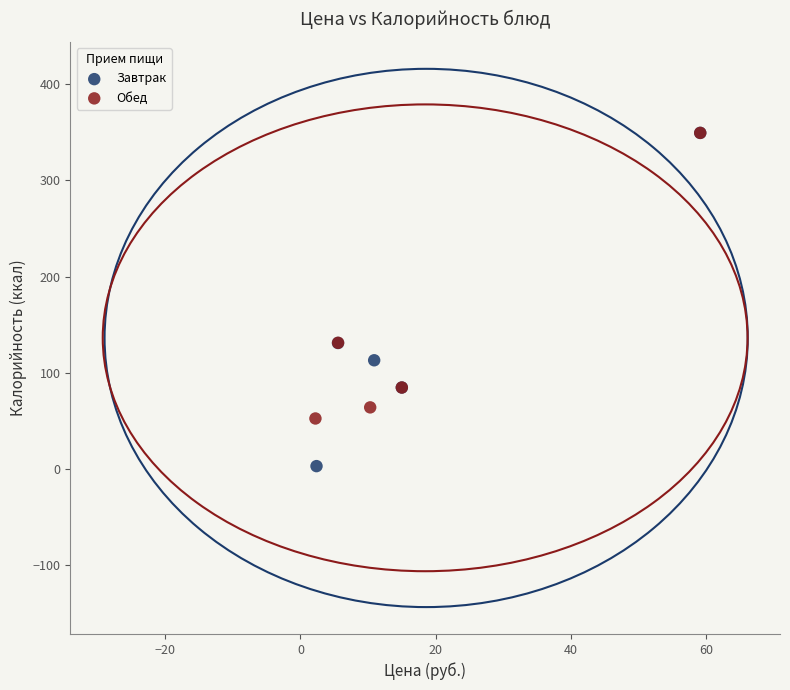

Which series has the widest spread of Y values?

Завтрак